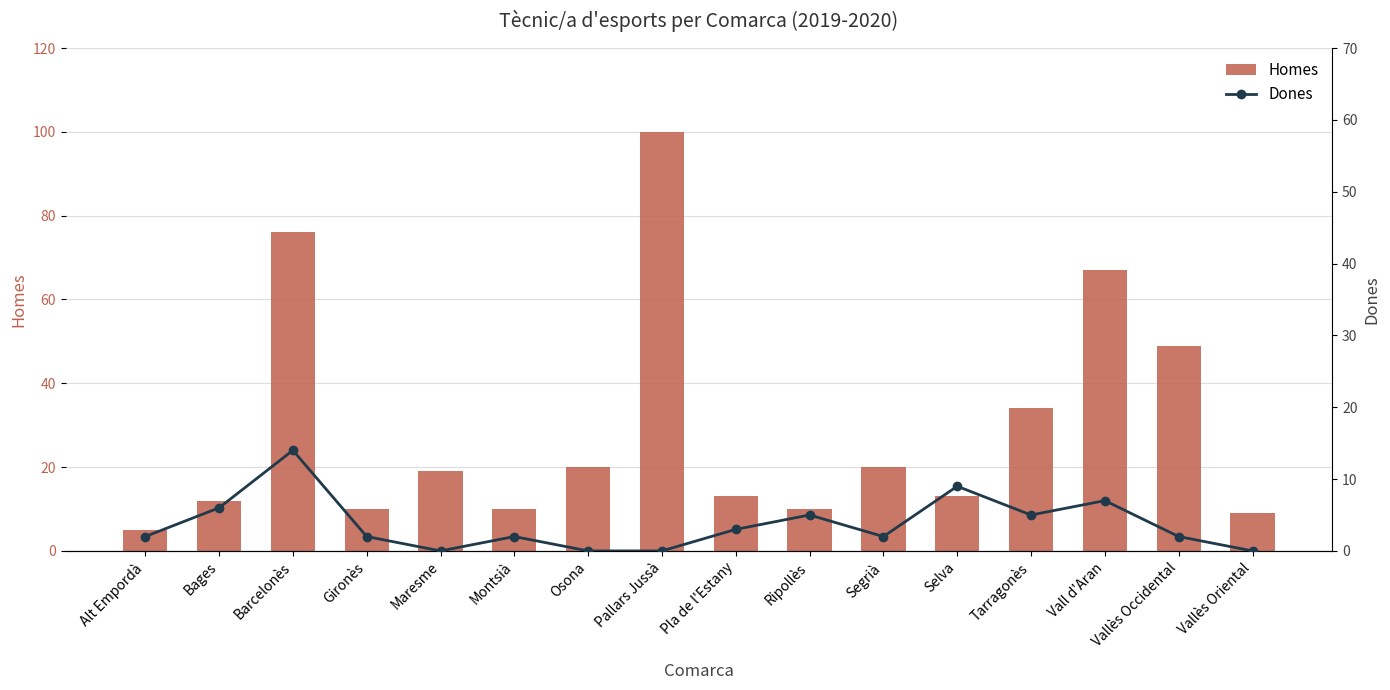

Where is Dones nearest to the value 7?

Vall d'Aran